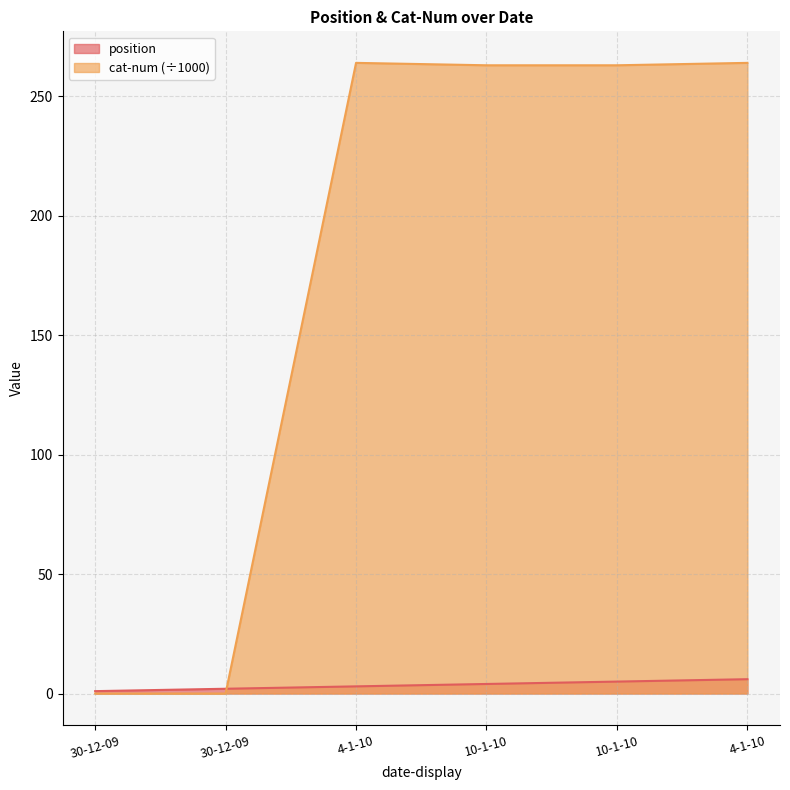

Between 4-1-10 and 10-1-10, which series saw the biggest shift?

cat-num